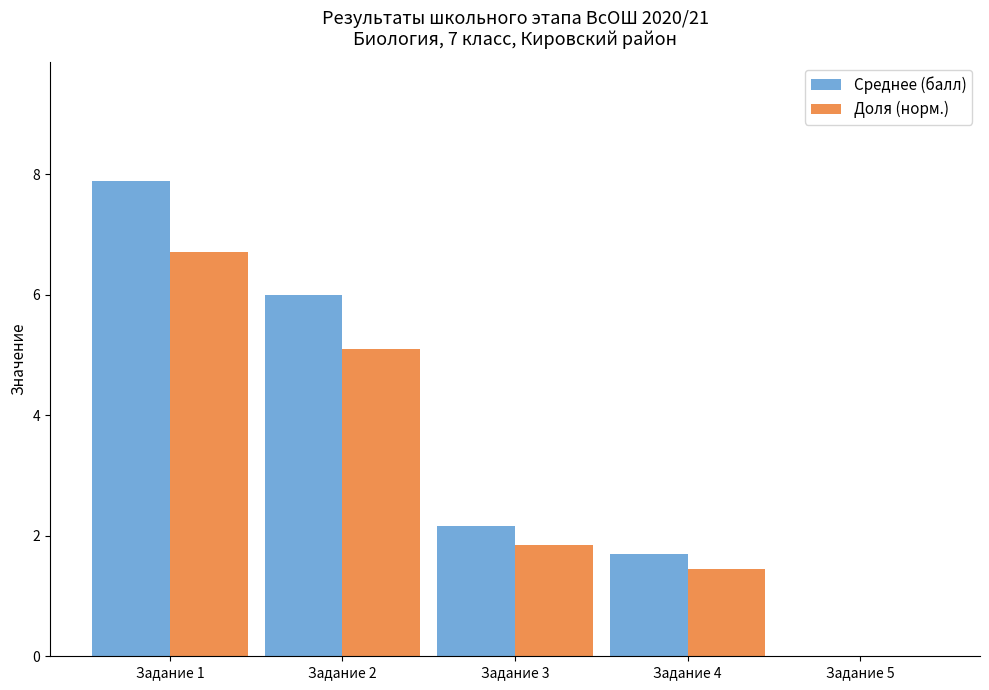

Where is Среднее (балл) nearest to the value 3?

Задание 3